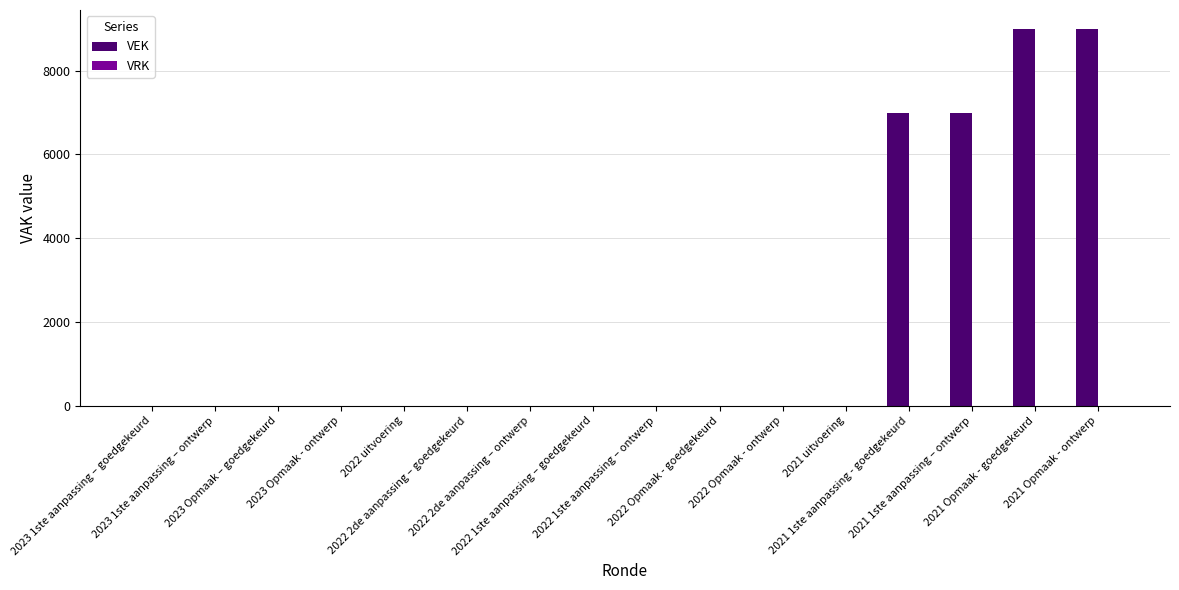

What is the maximum value shown in the chart?

9000